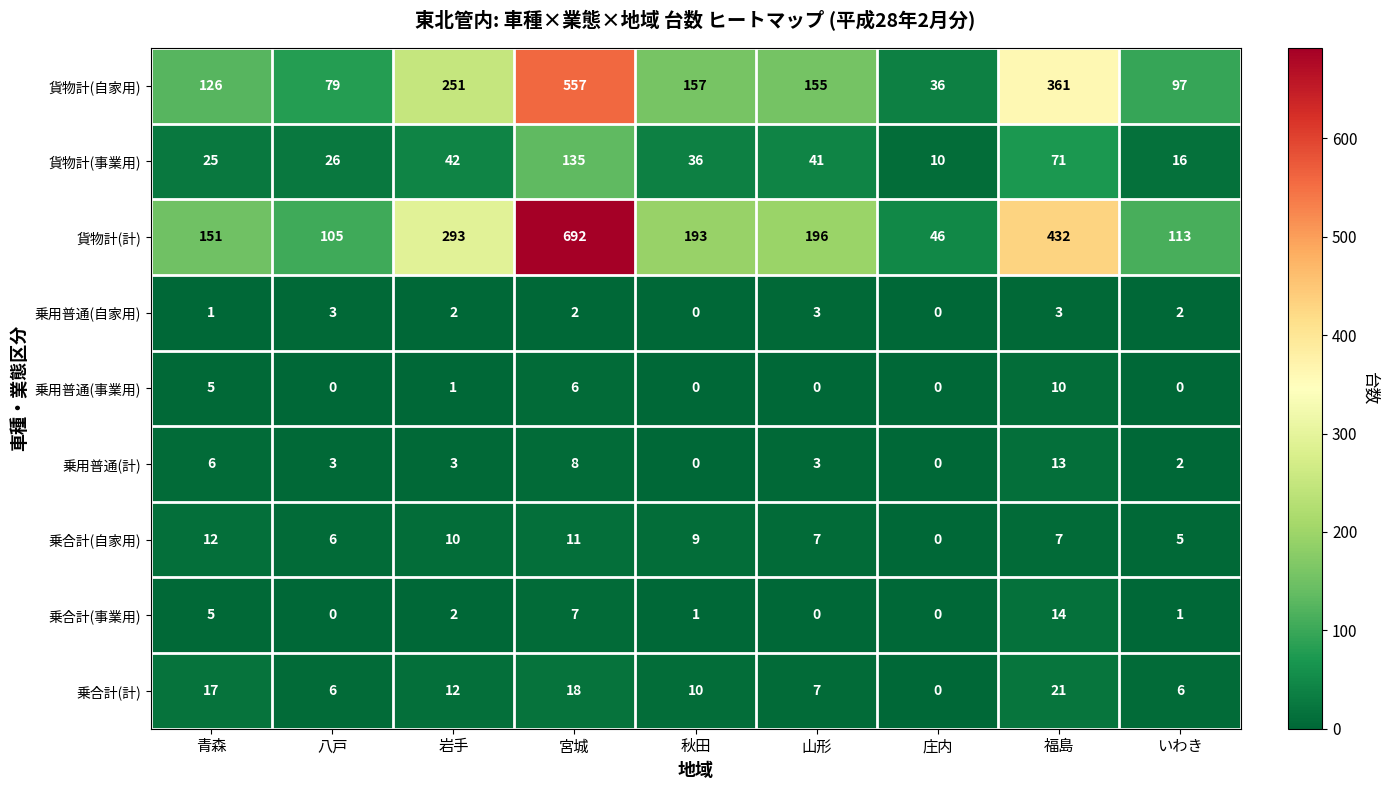

Rank the series at 宮城 from lowest to highest value.

乗用普通(自家用), 乗用普通(事業用), 乗合計(事業用), 乗用普通(計), 乗合計(自家用), 乗合計(計), 貨物計(事業用), 貨物計(自家用), 貨物計(計)